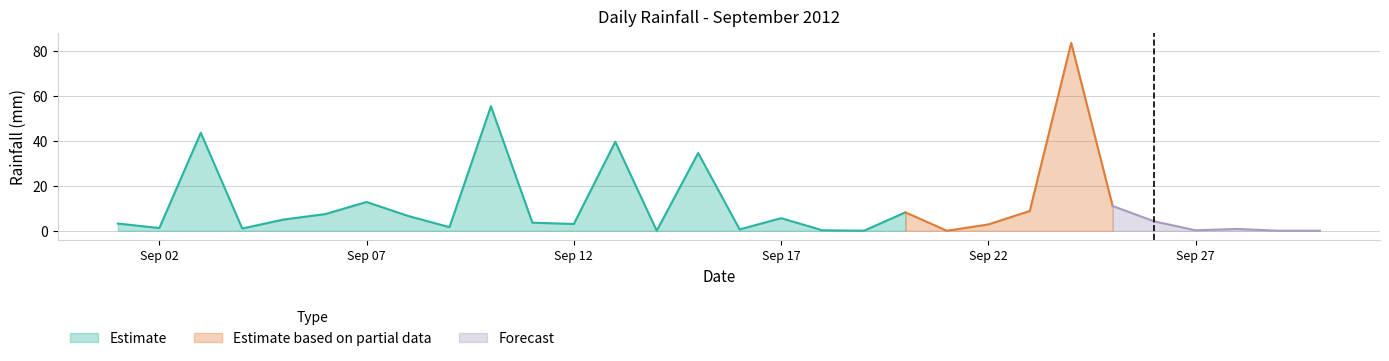

Is it true that the value at 2012-09-19 is 50.9?

False